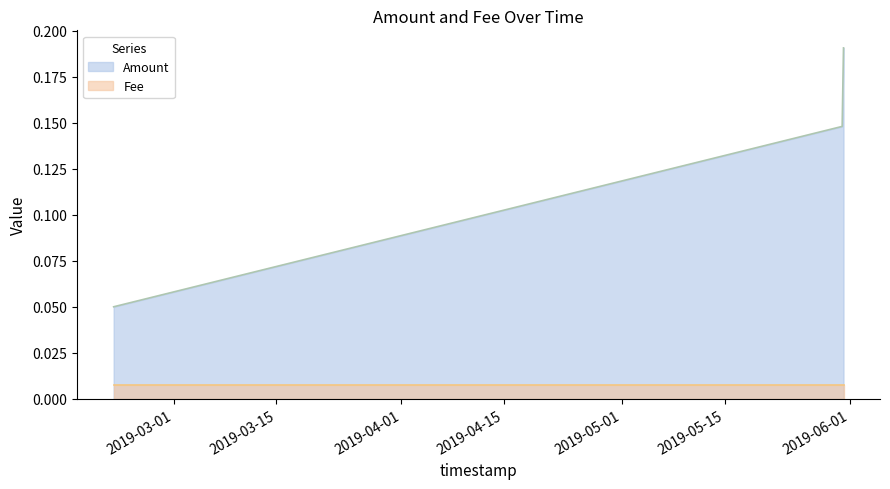

Rank the categories by value from lowest to highest.

2019-02-20 20:05:41, 2019-05-30 23:54:31, 2019-05-31 04:18:50